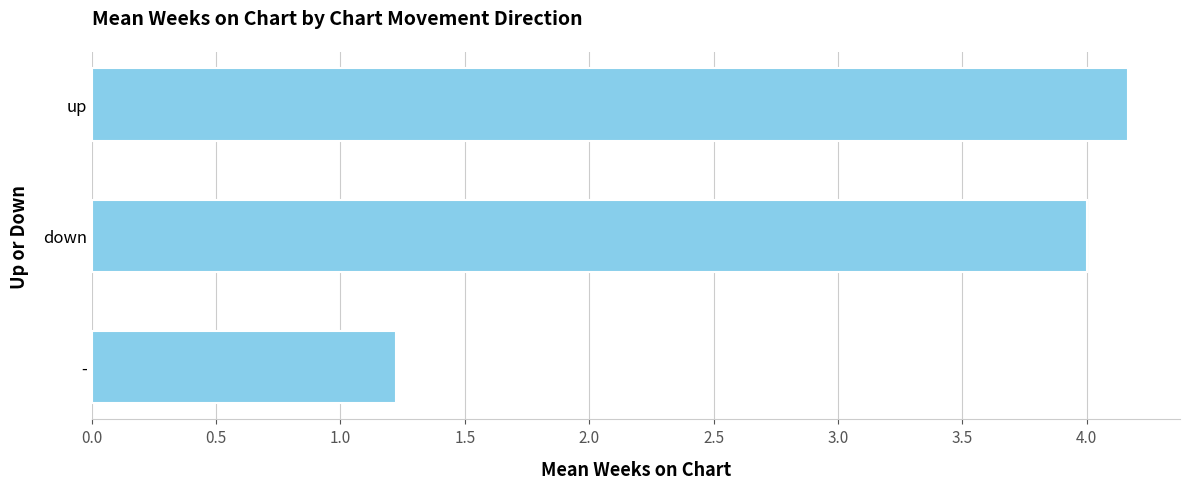

The chart shows a value of 4.0 at down. True or false?

True